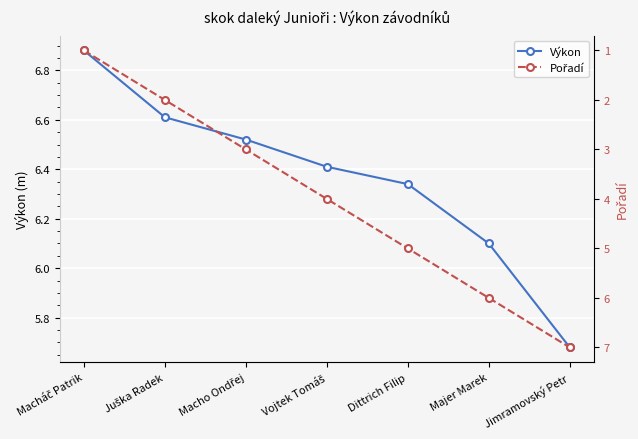

At which label does Pořadí reach its minimum?

Macháč Patrik